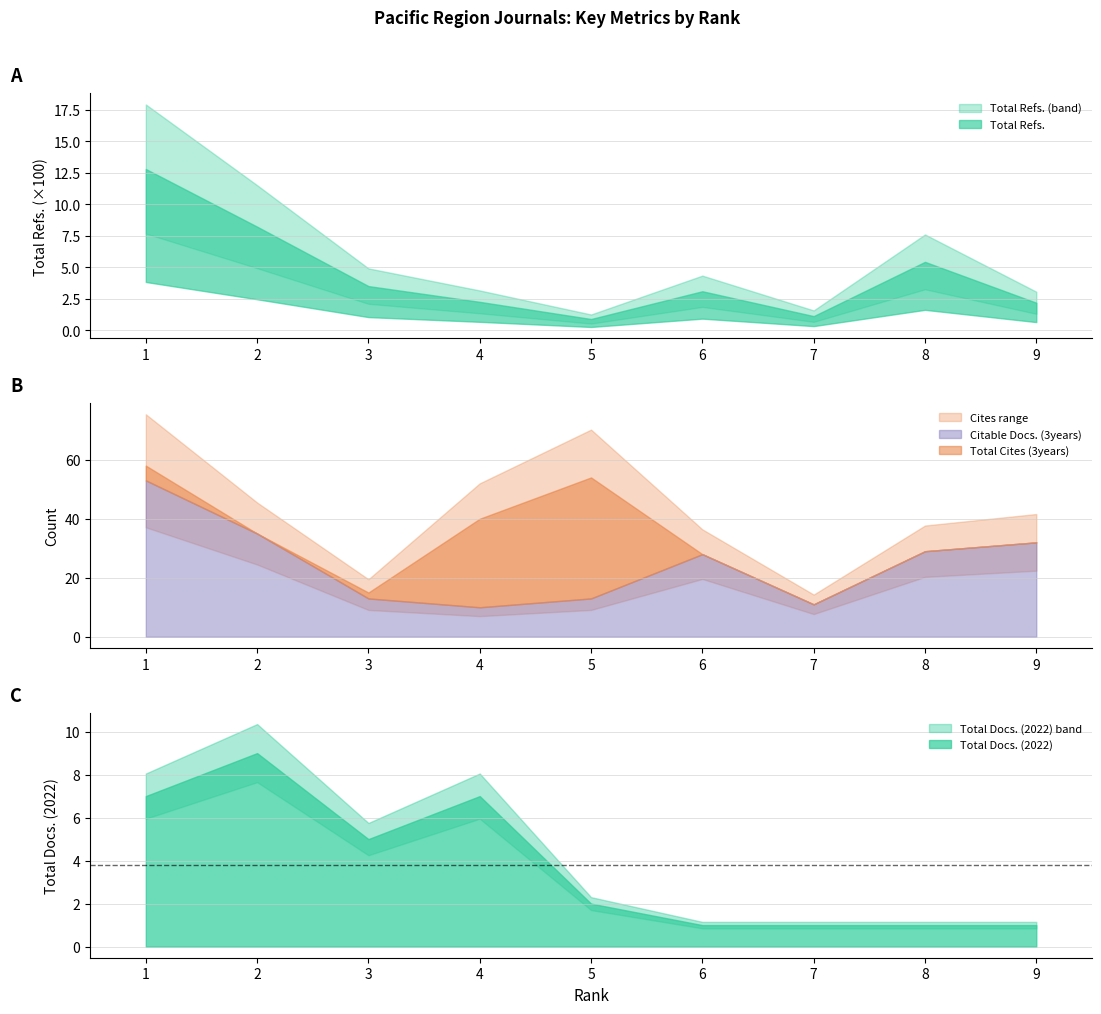

At which label is Total Docs. (2022) closest to 5?

3